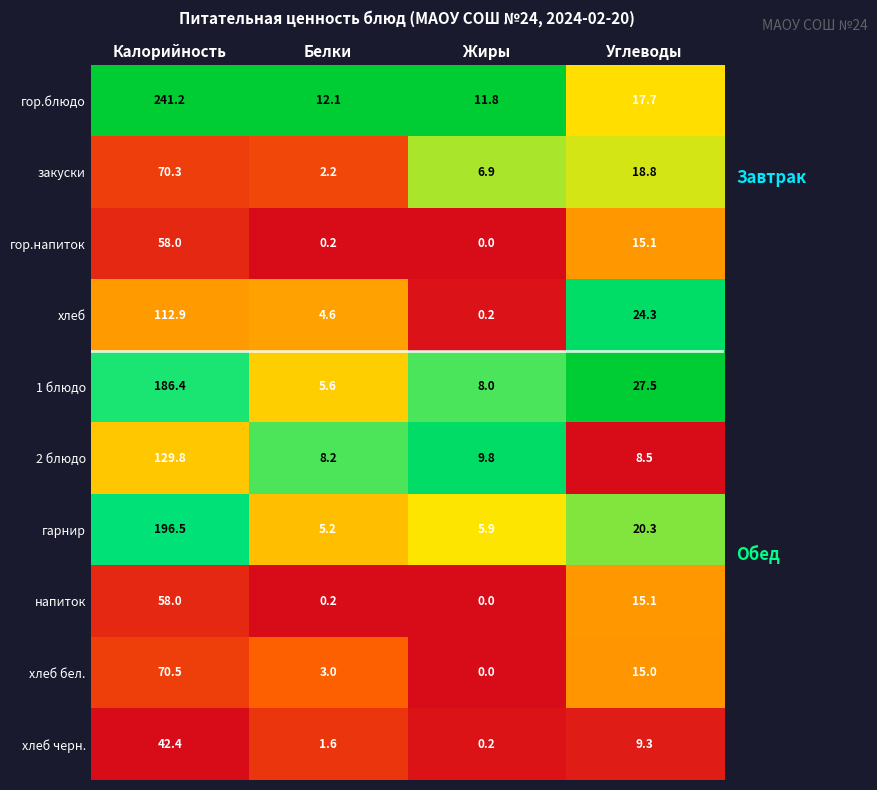

Where does the закуски series first go above 18?

Калорийность